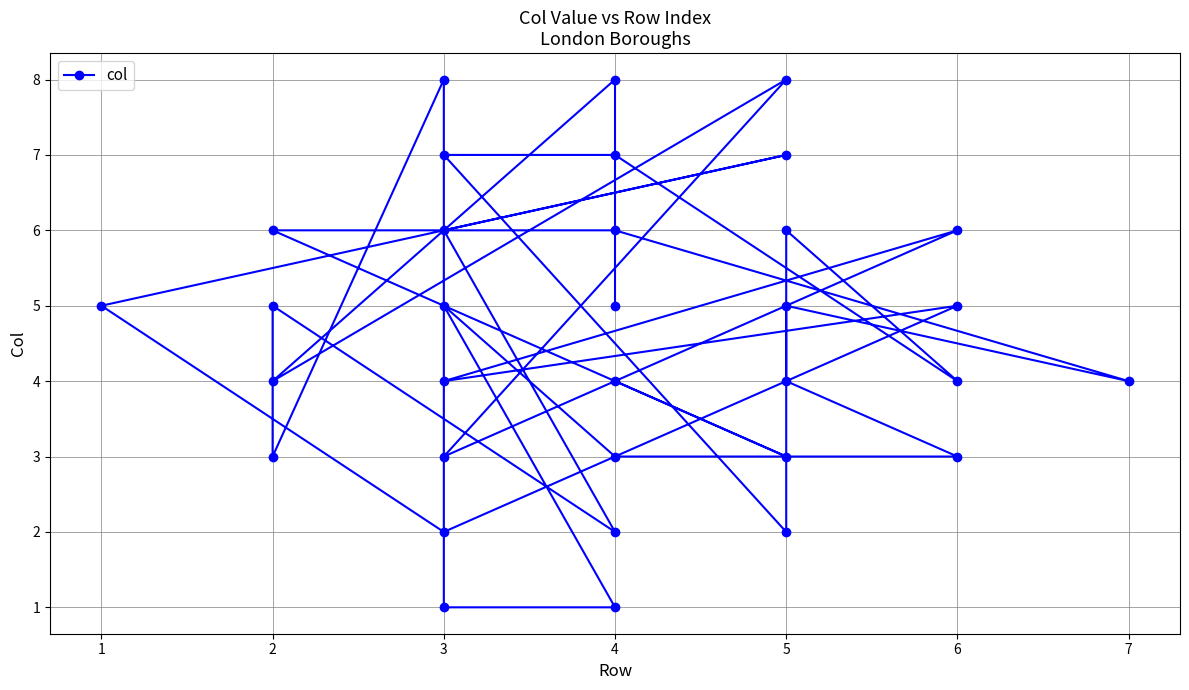

What is the maximum value shown in the chart?

8